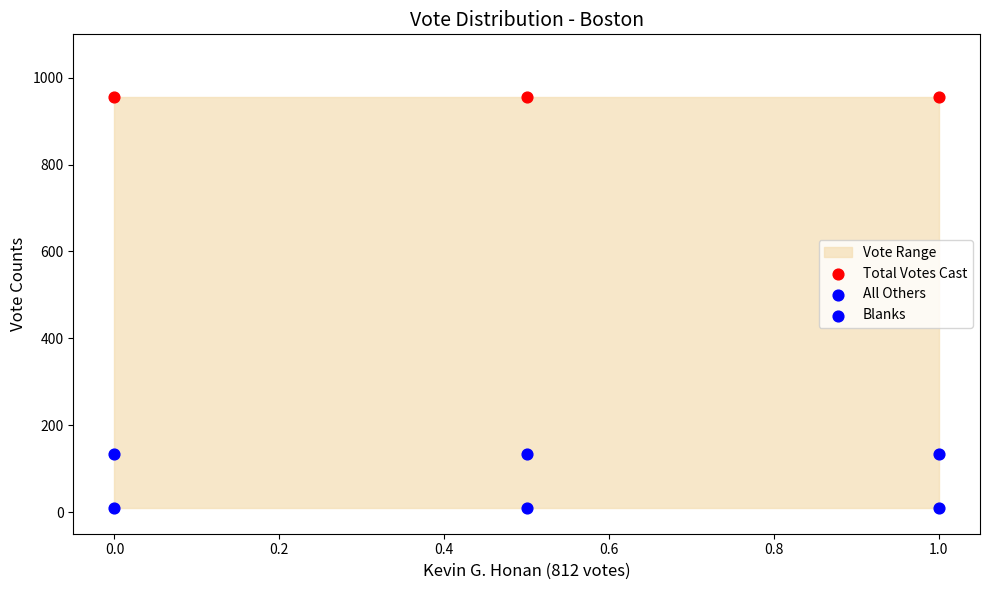

Which series contains the lowest Y value?

All Others